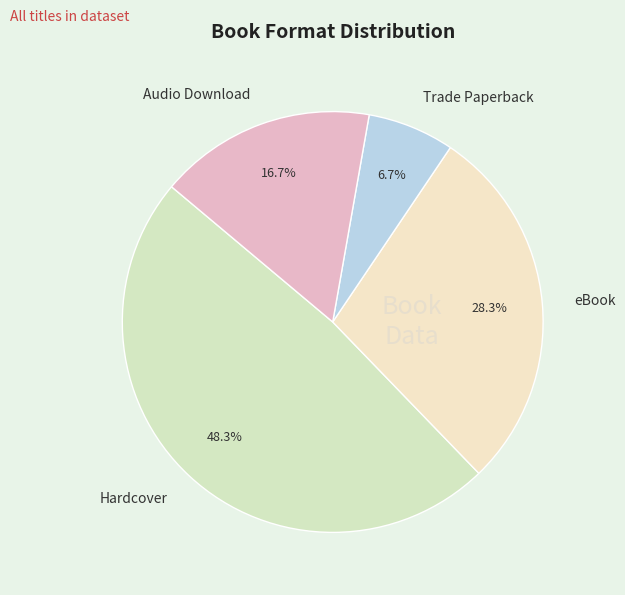

Count the number of slices in the pie.

4